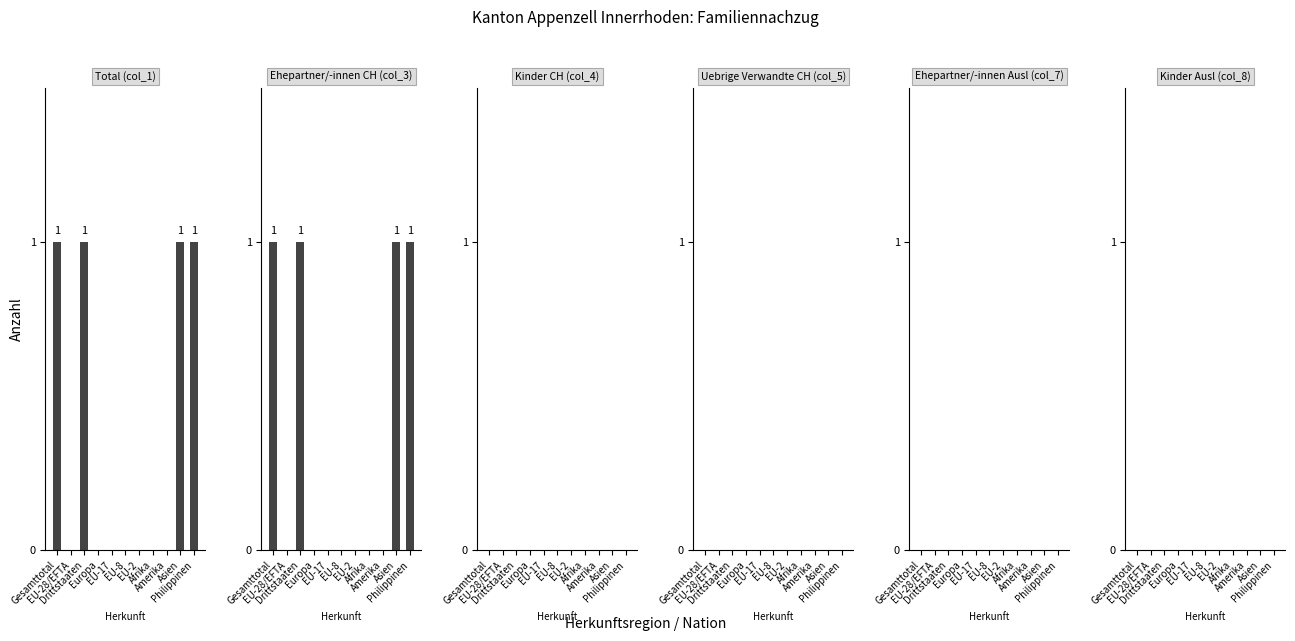

Rank the series by their maximum value, from lowest to highest.

Kinder CH (col_4), Uebrige Verwandte CH (col_5), Ehepartner/-innen Ausl (col_7), Kinder Ausl (col_8), Total (col_1), Ehepartner/-innen CH (col_3)